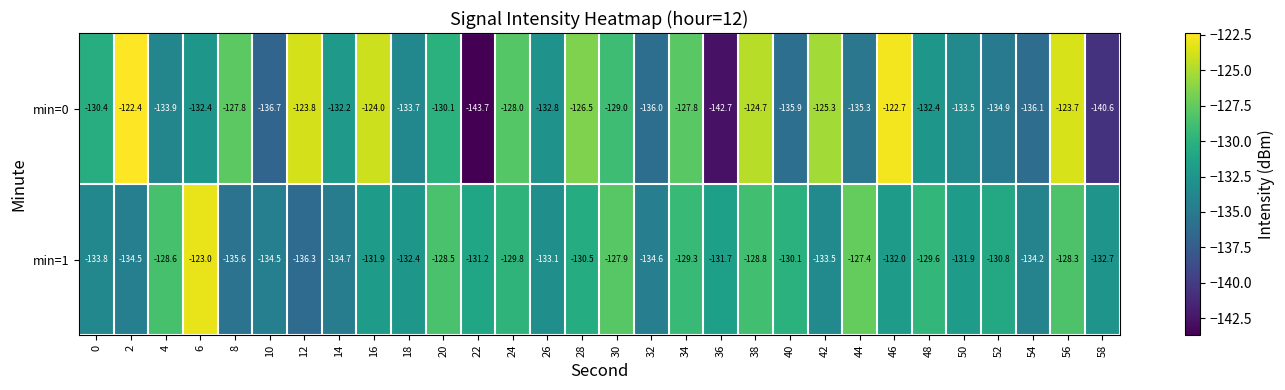

What is the average value of the min=1 series?

-131.4